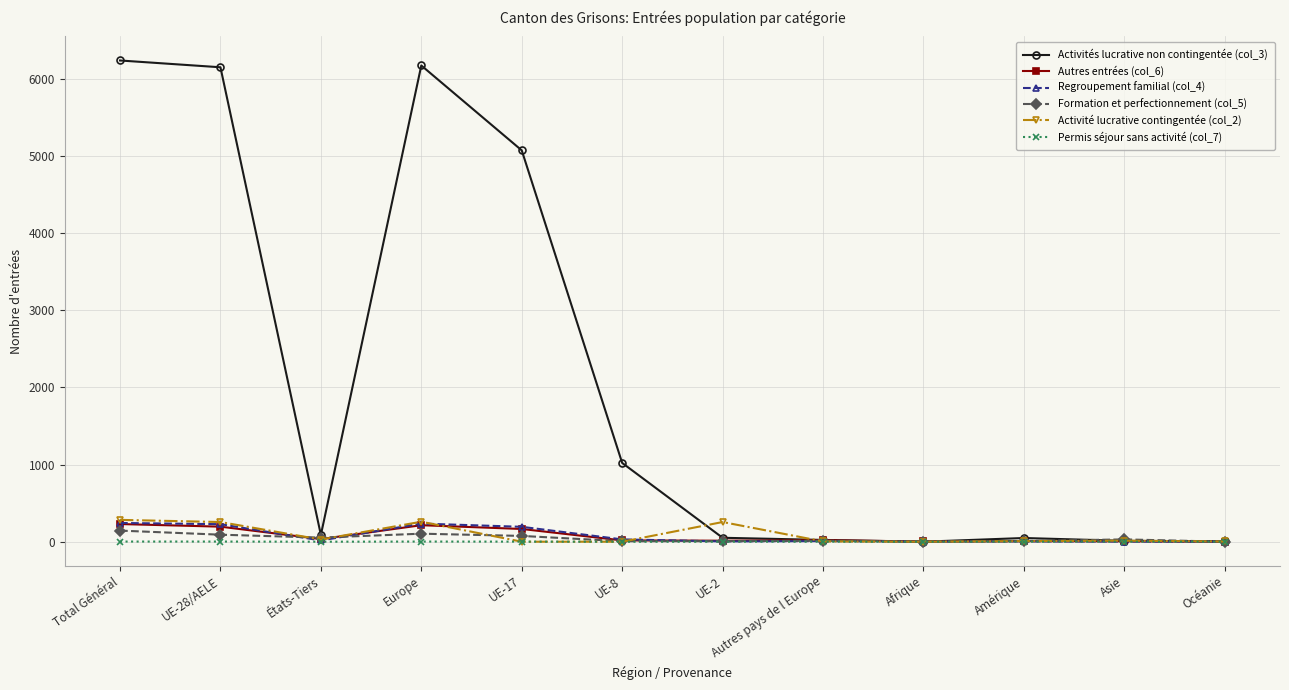

True or false: Activité lucrative contingentée (col_2) has a value of 283 at Total Général.

True